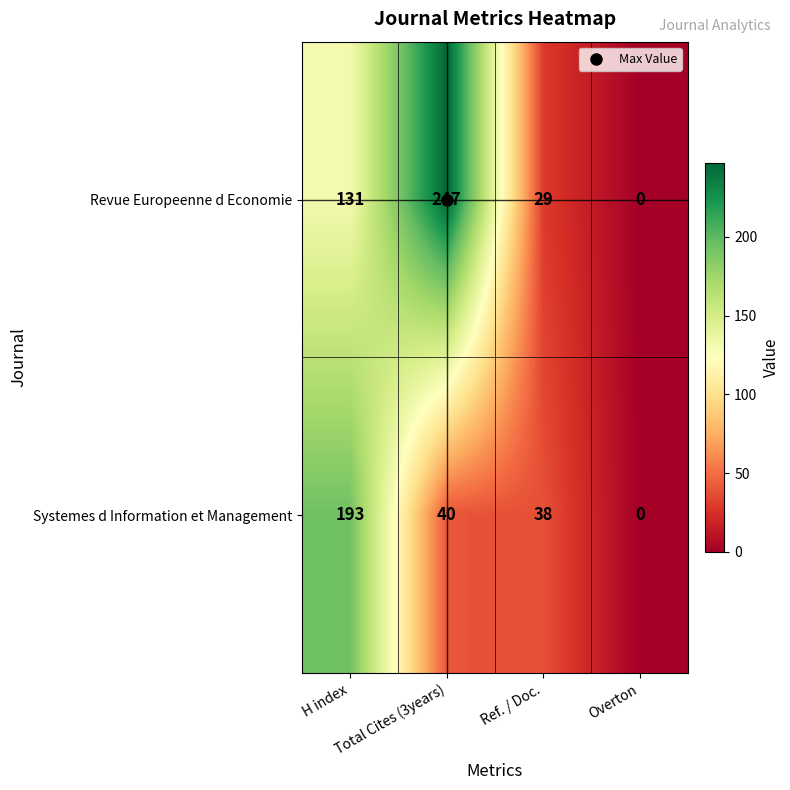

Between Total Cites (3years) and Ref. / Doc., which series saw the biggest shift?

Revue Europeenne d Economie